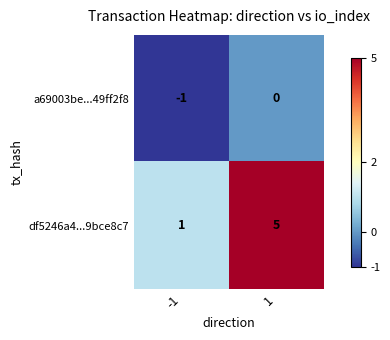

Count the number of data series in this chart.

2